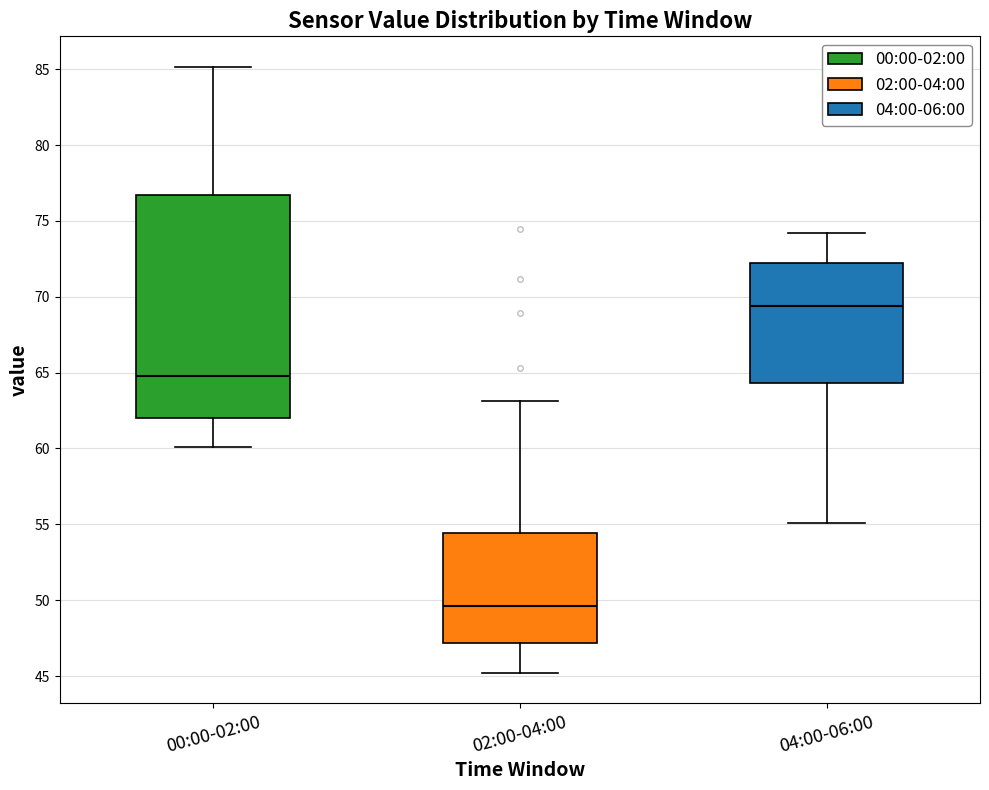

Which box is the tallest, from its lower edge to its upper edge?

00:00-02:00